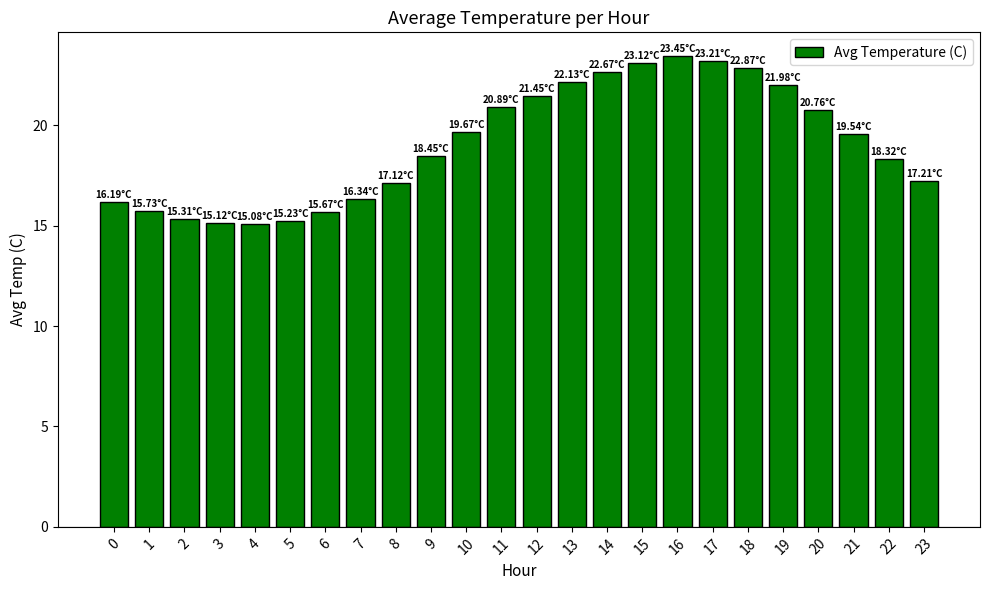

What is the difference between the values at 17 and 7?

6.9